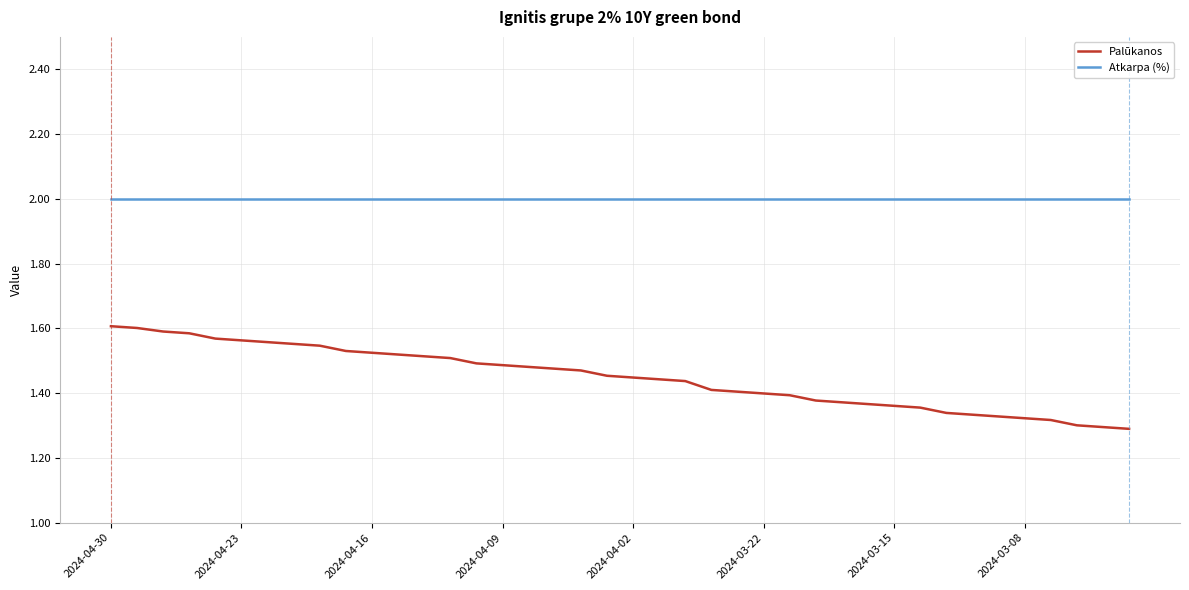

Which series has the largest total across all categories?

Atkarpa (%)